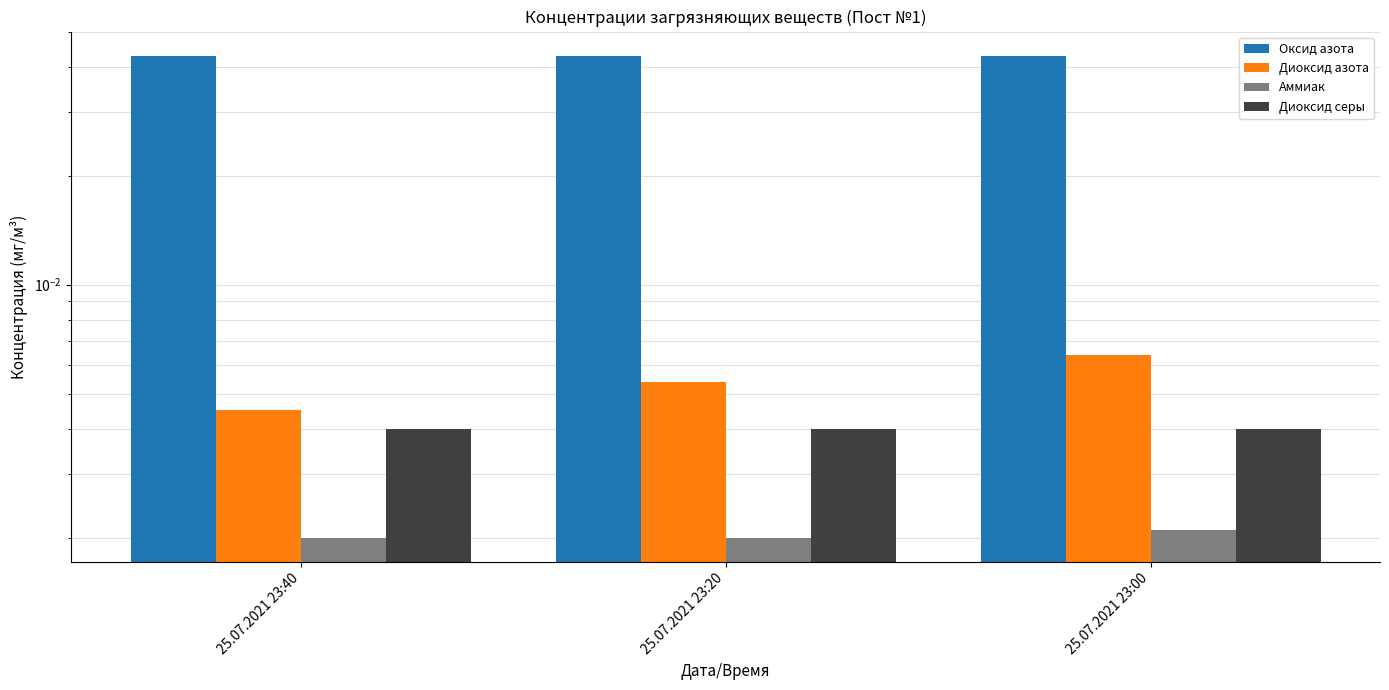

Reading left to right, list all the values displayed in this chart.

Оксид азота: 25.07.2021 23:40=0.0	25.07.2021 23:20=0.0	25.07.2021 23:00=0.0
Диоксид азота: 25.07.2021 23:40=0.0	25.07.2021 23:20=0.0	25.07.2021 23:00=0.0
Аммиак: 25.07.2021 23:40=0.0	25.07.2021 23:20=0.0	25.07.2021 23:00=0.0
Диоксид серы: 25.07.2021 23:40=0.0	25.07.2021 23:20=0.0	25.07.2021 23:00=0.0